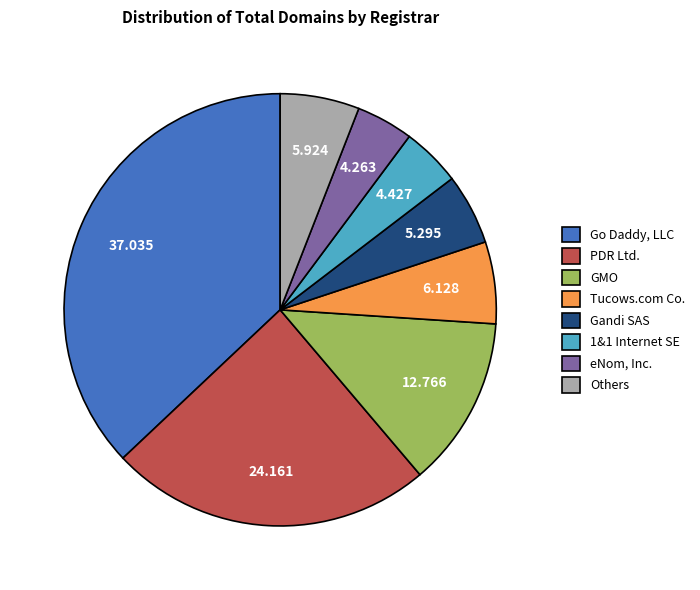

Which category has the biggest portion of the pie?

Go Daddy, LLC